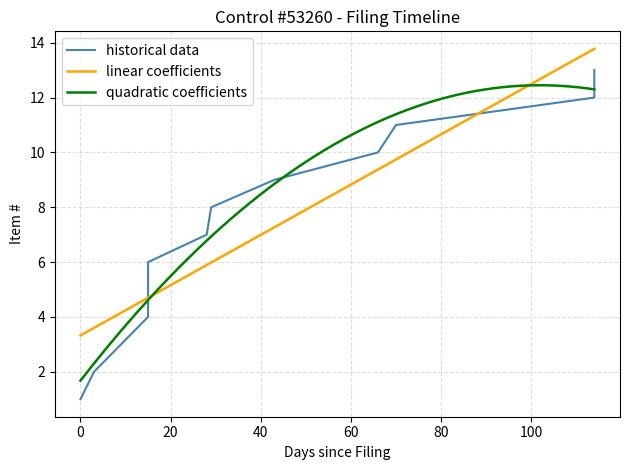

What is the lowest value of the linear coefficients series?

3.3